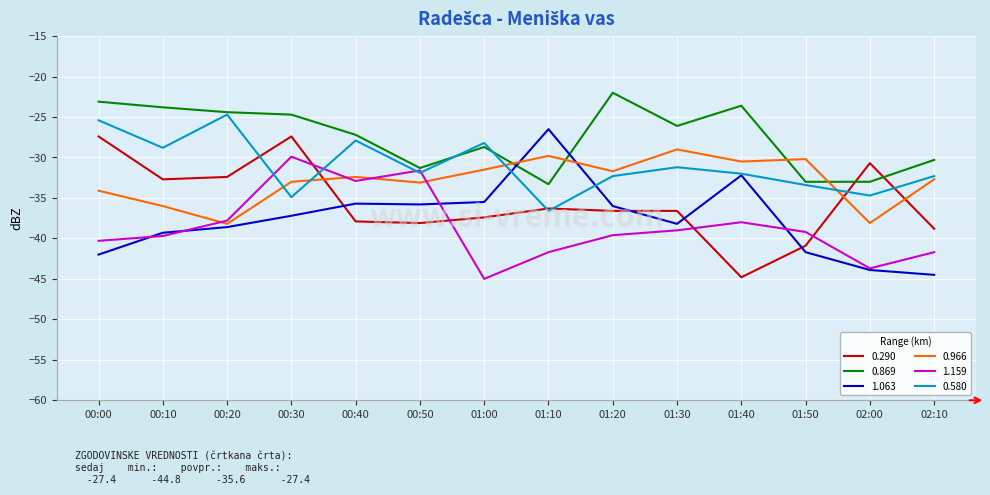

The value of 0.869 at 01:20 is -39.6. True or false?

False